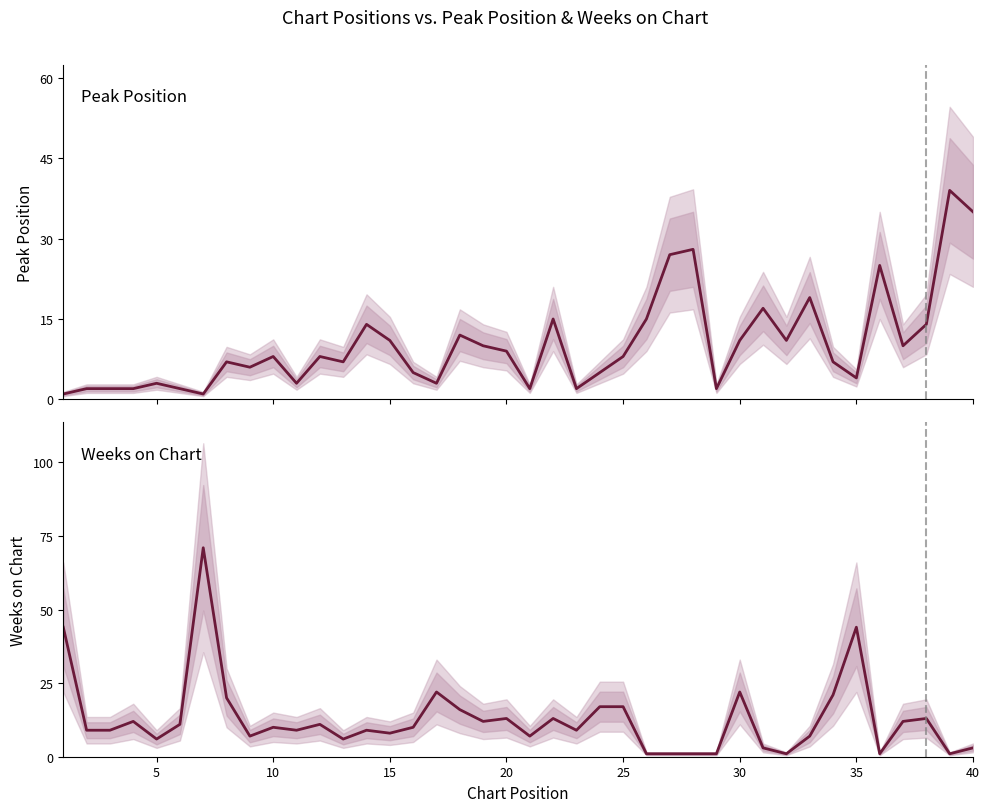

What is the minimum value for Peak Position?

1